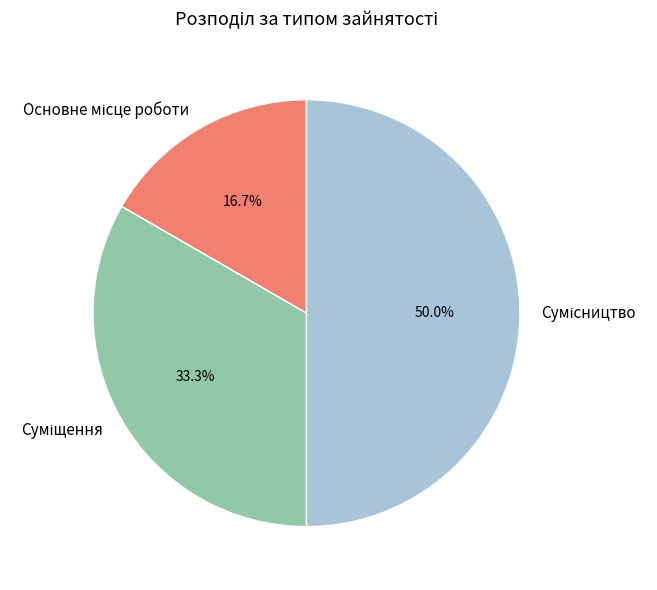

Is there any slice that represents more than half of the pie?

No